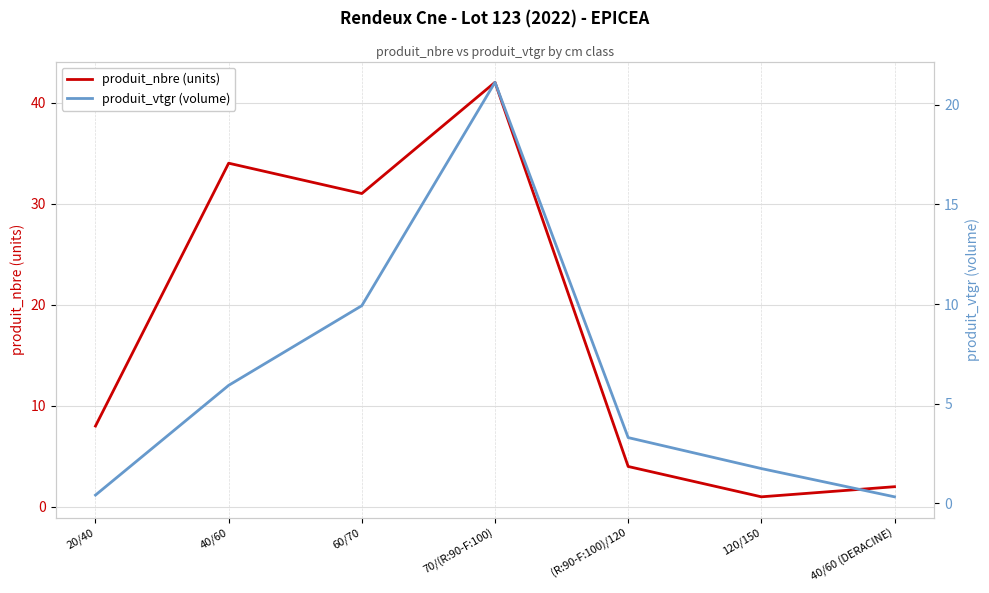

What is the sum of all produit_vtgr (volume) values?

42.8